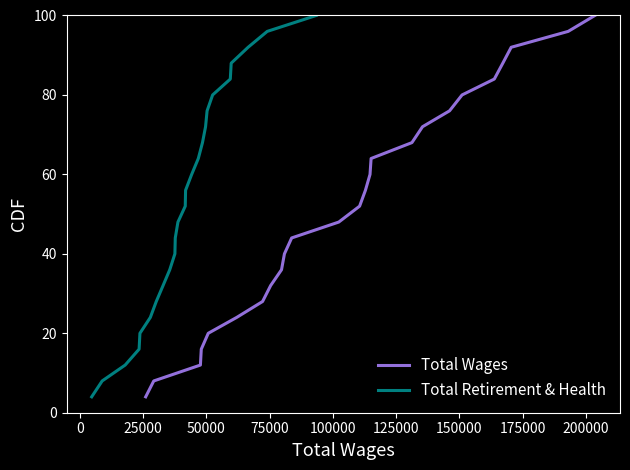

What is the maximum value for Total Wages?

100.0